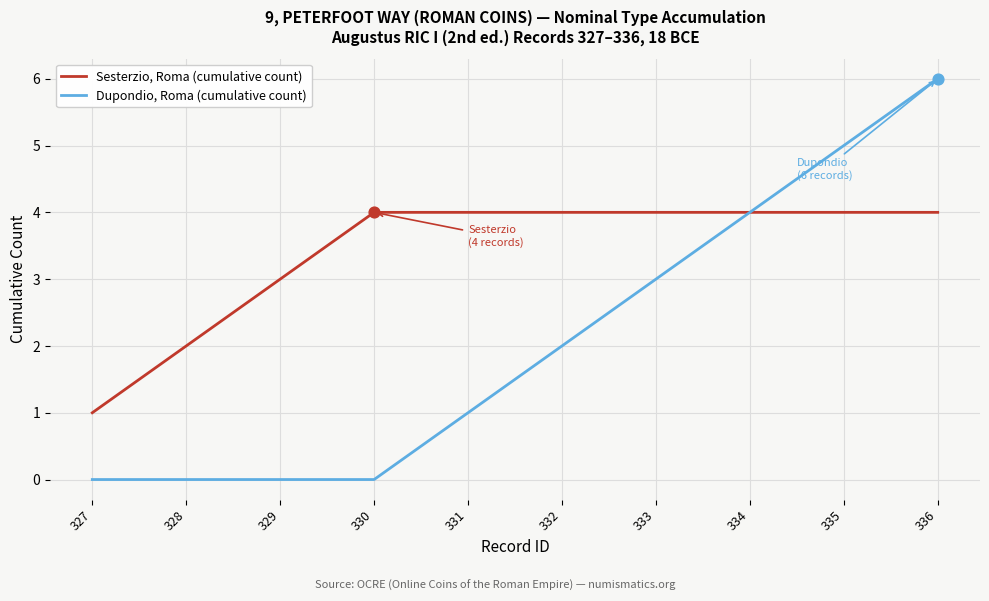

Is the value of Dupondio, Roma (cumulative count) at 327 greater than the value of Sesterzio, Roma (cumulative count) at 331?

No